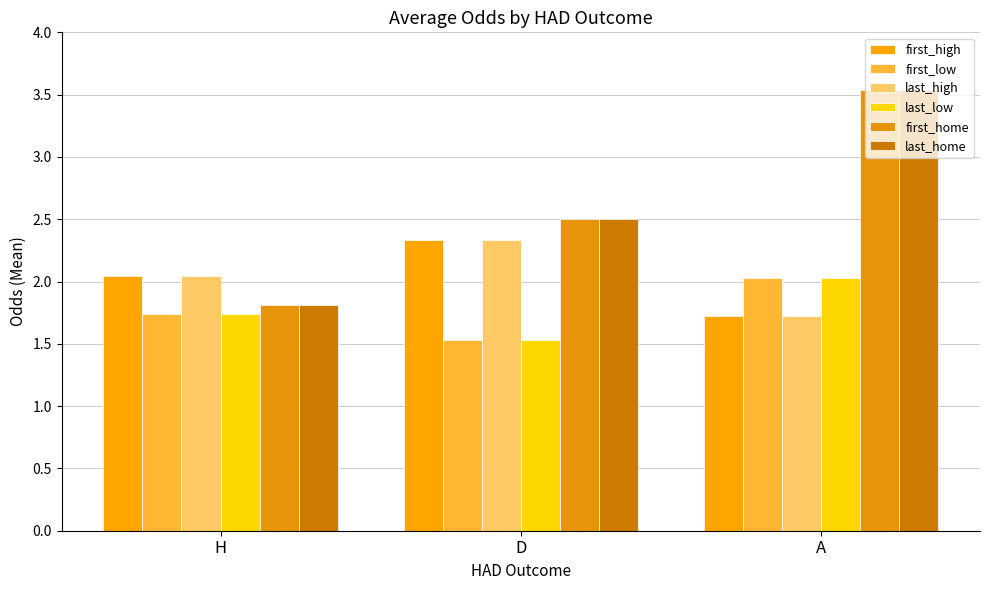

What is the difference between the maximum and minimum values in the first_home series?

1.7